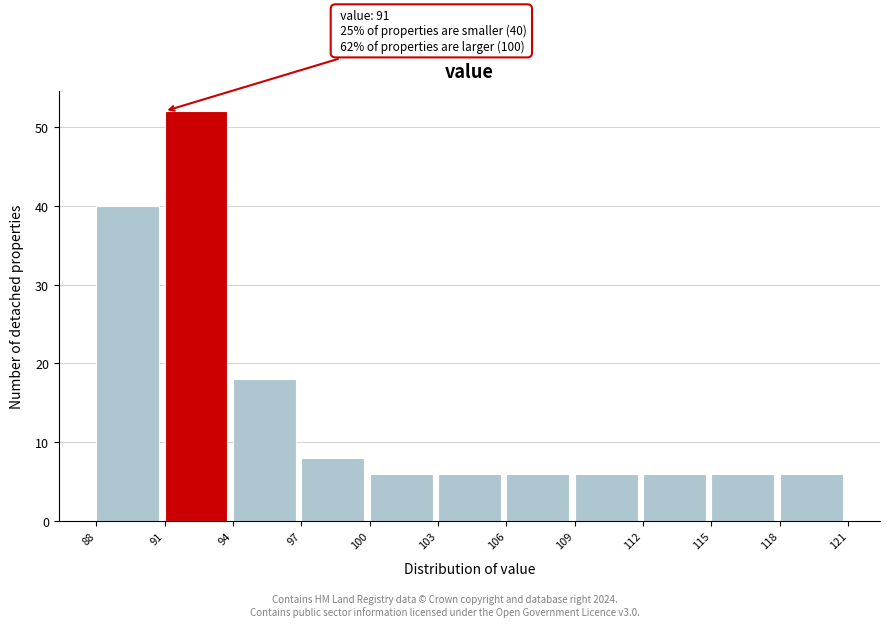

Over which range of the x-axis is the bar tallest?

91 to 94